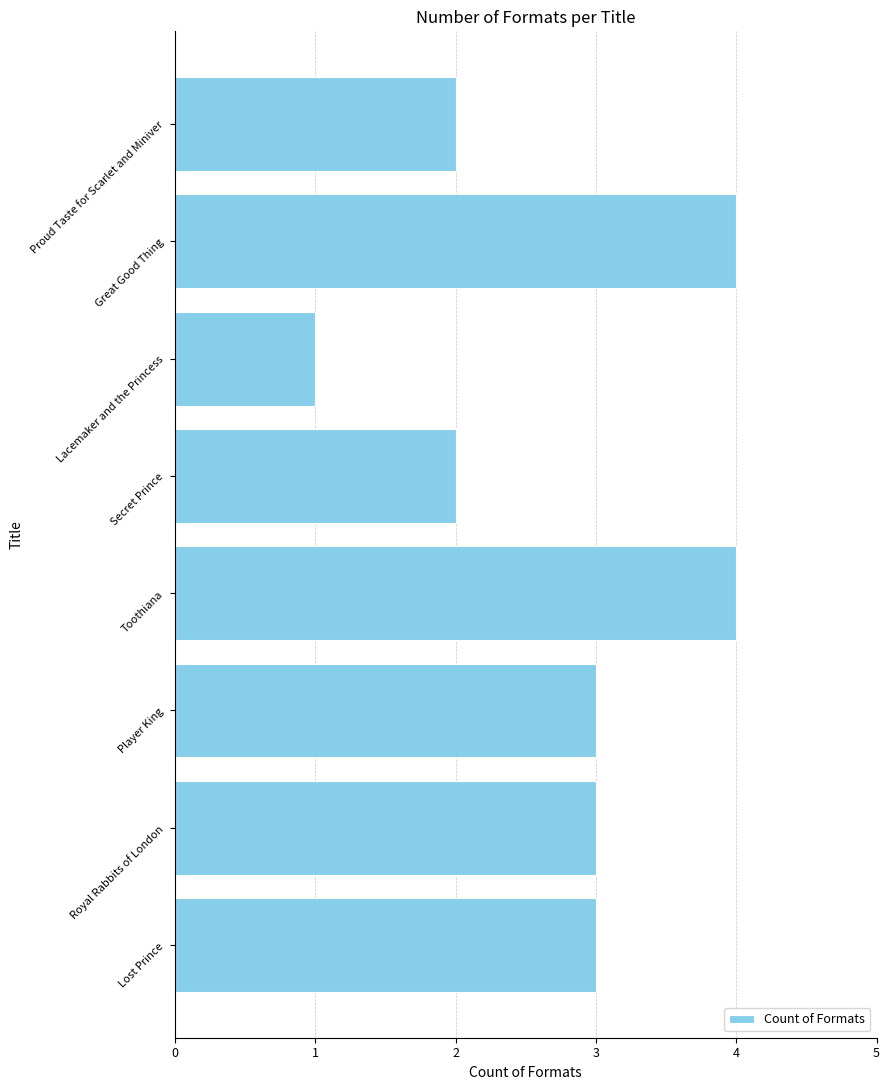

What is the average value?

3